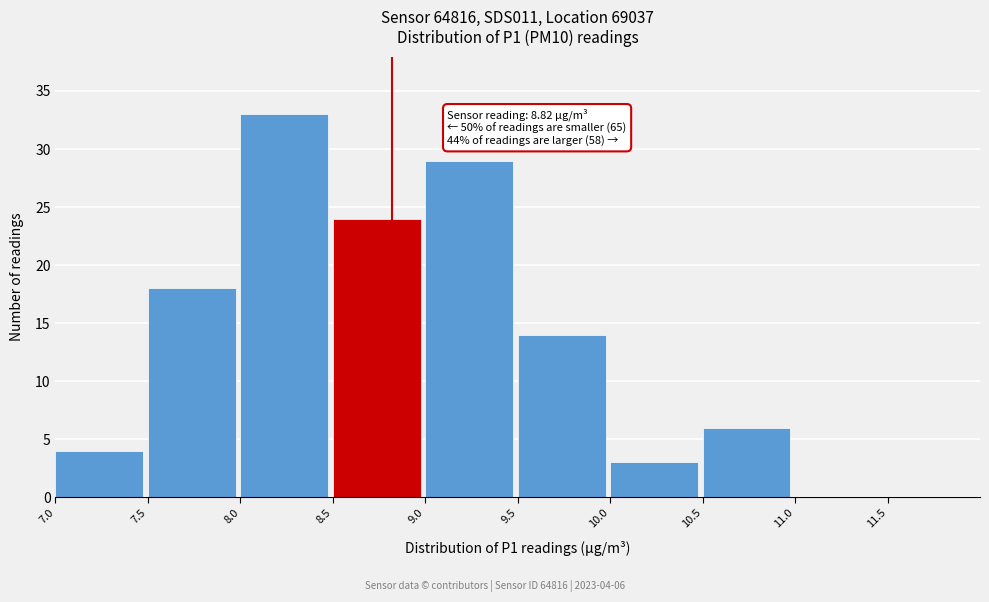

Which range on the x-axis has the tallest bar?

8.0 to 8.5